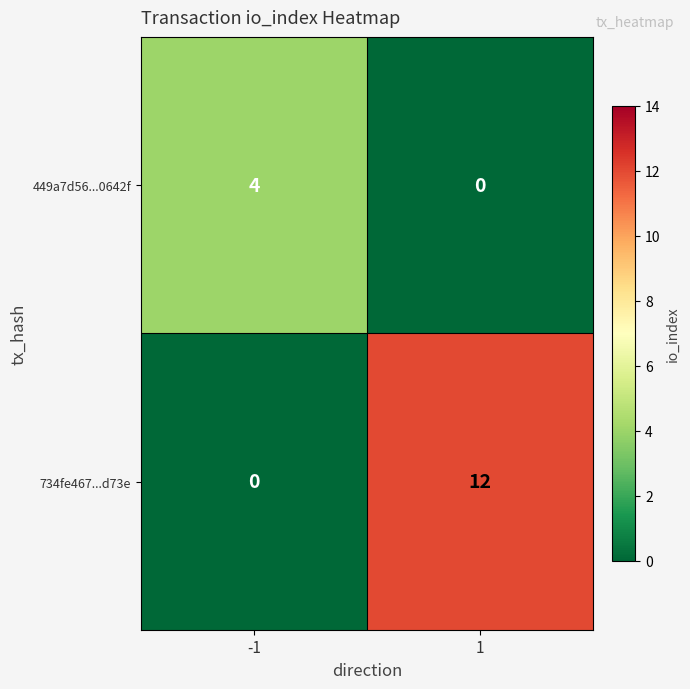

Reading right to left, transcribe all the data shown in this chart.

449a7d56...0642f: 0	4
734fe467...d73e: 12	0